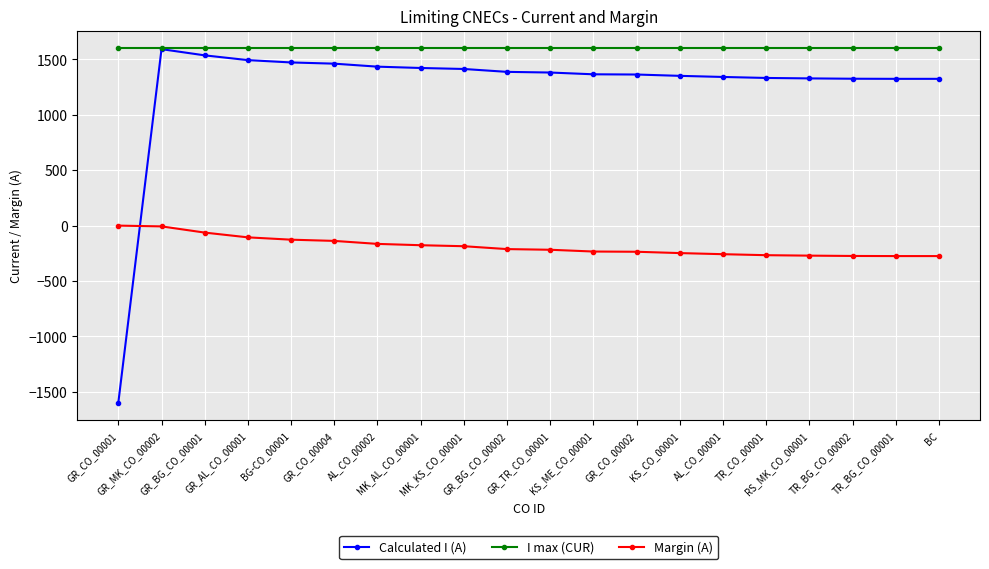

Does the chart display data point markers on the line(s)?

Yes